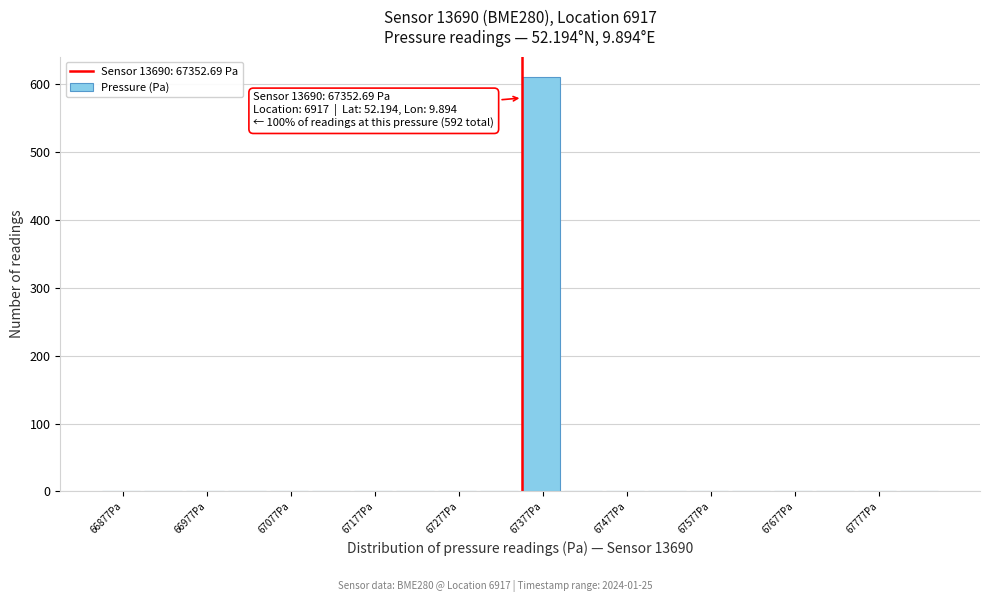

Which range on the x-axis has the tallest bar?

67350 to 67400